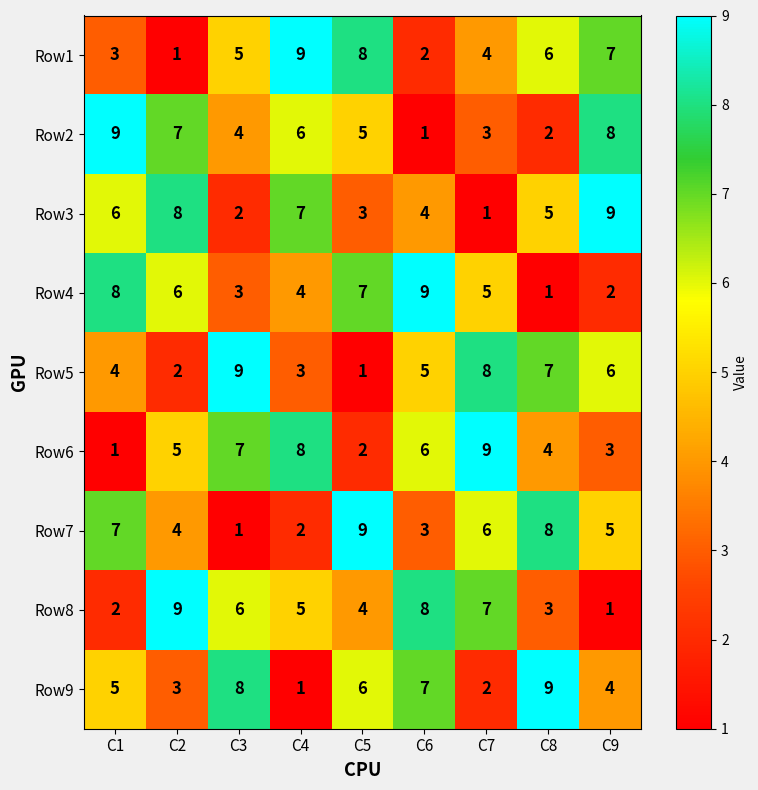

Which category has the lowest value in the Row8 series?

C9